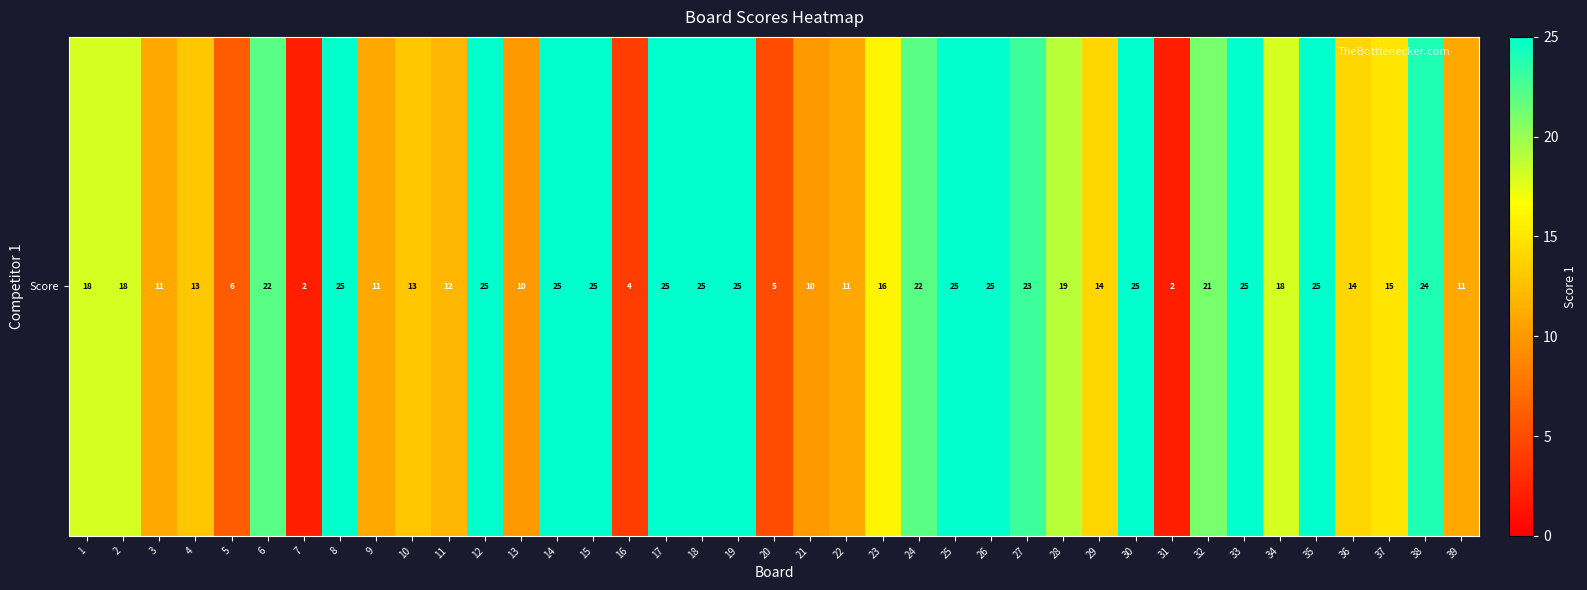

What is the difference between the second highest and minimum values?

23